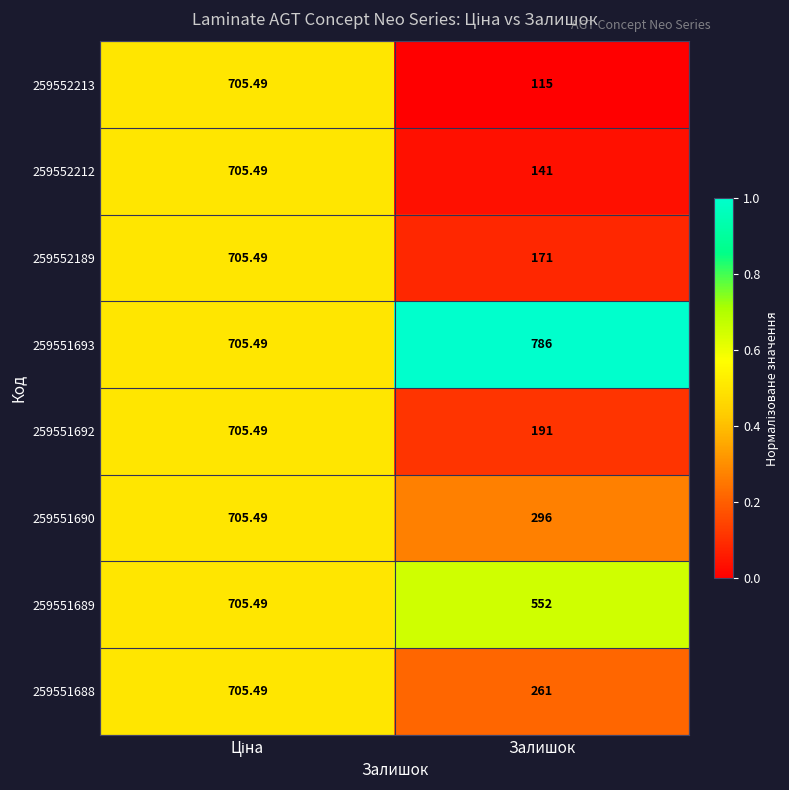

At which category does the chart reach its peak across all series?

Залишок